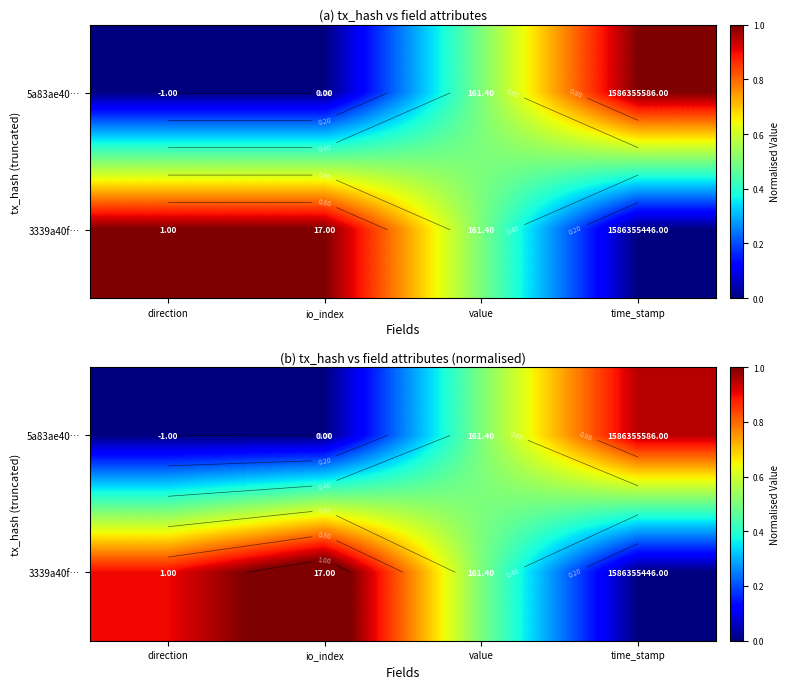

At how many categories does at least one series exceed 0?

4